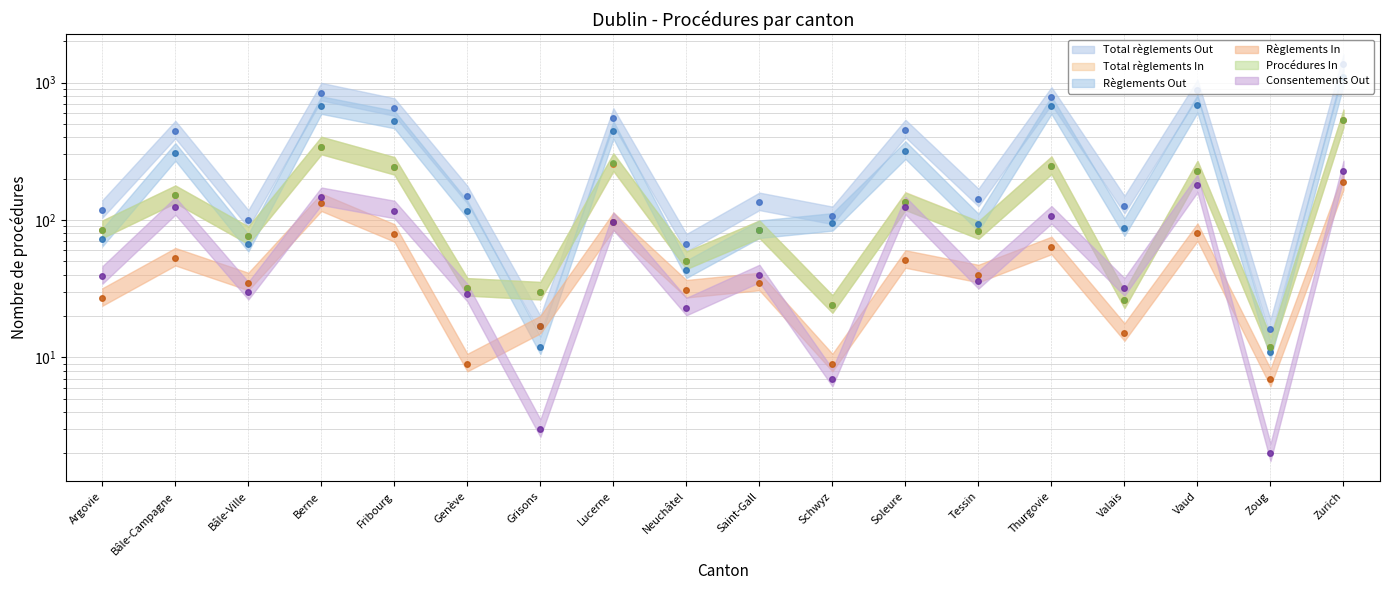

Is it true that Procédures In equals 81 at Fribourg?

False